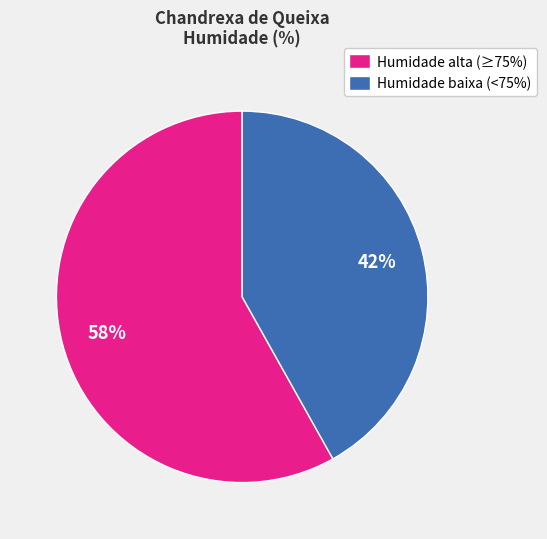

Is there any slice that represents more than half of the pie?

Yes